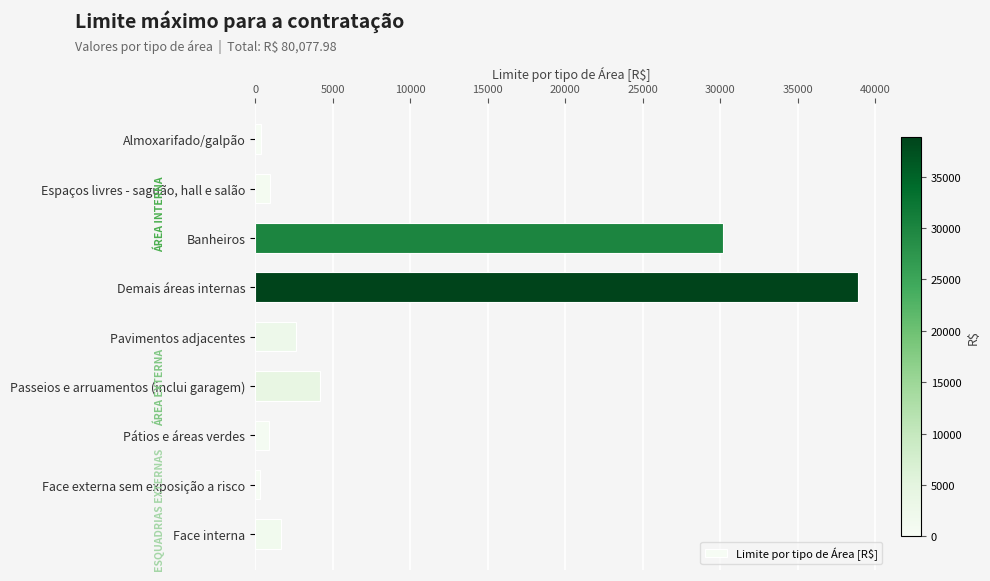

At which label is the value closest to 19584?

Banheiros